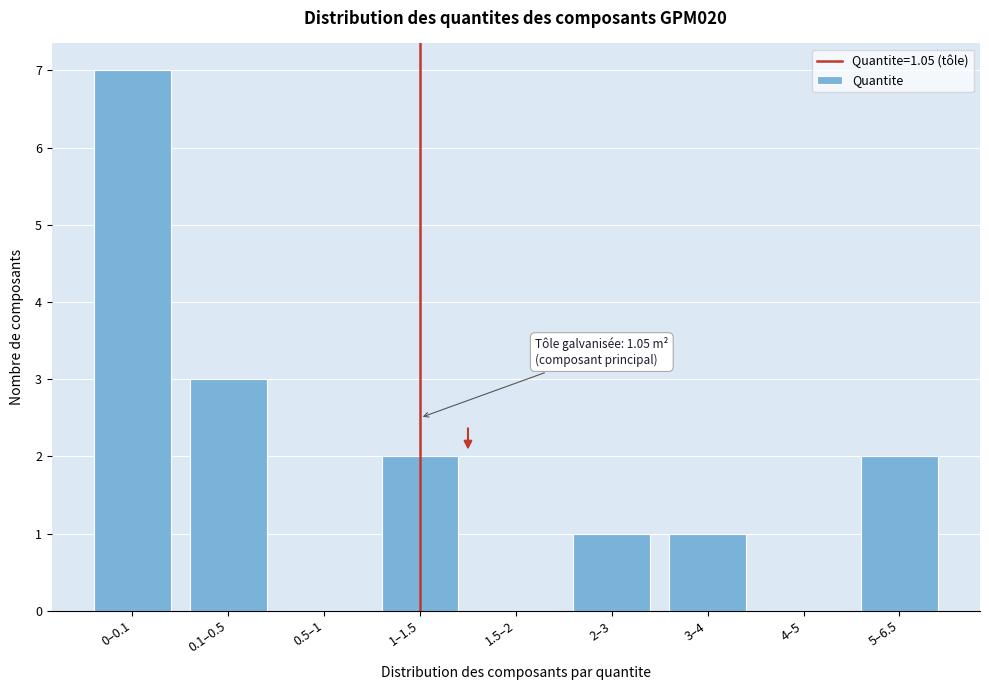

Reading left to right, extract all data points from this chart.

0–0.1=7	0.1–0.5=3	0.5–1=0	1–1.5=2	1.5–2=0	2–3=1	3–4=1	4–5=0	5–6.5=2